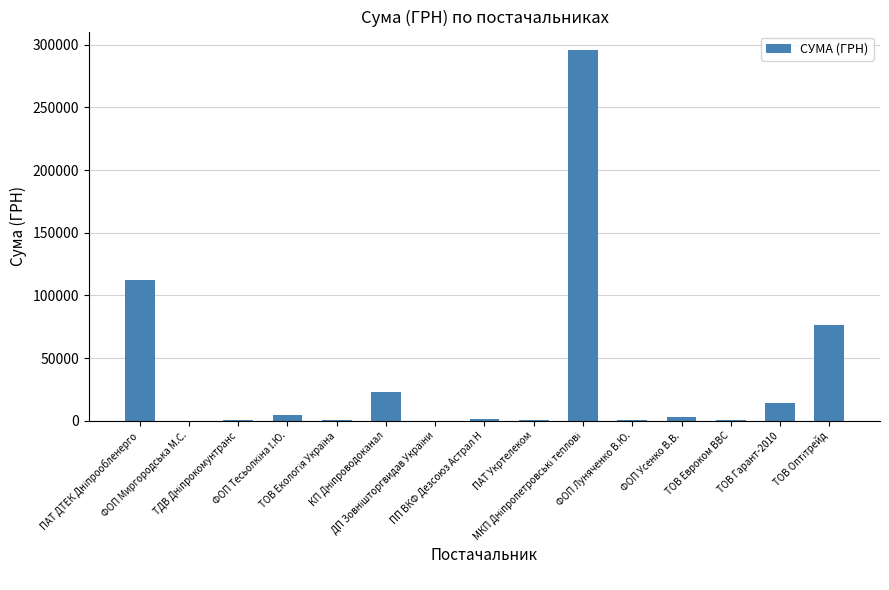

What is the maximum value shown in the chart?

295638.6